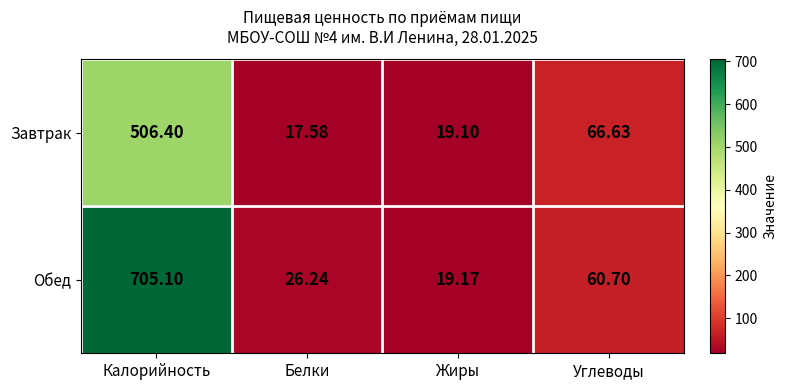

At which category is the sum across all series the highest?

Калорийность